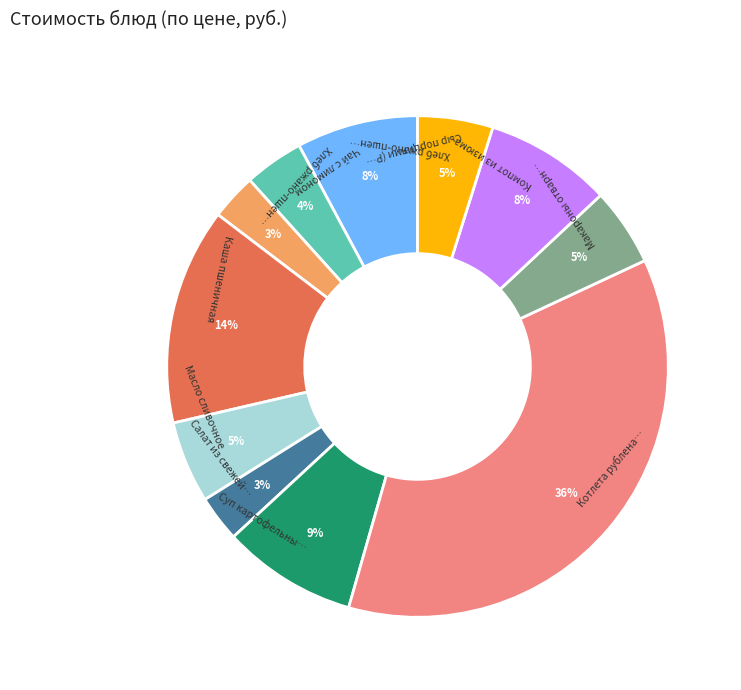

Does any single category account for the majority?

No